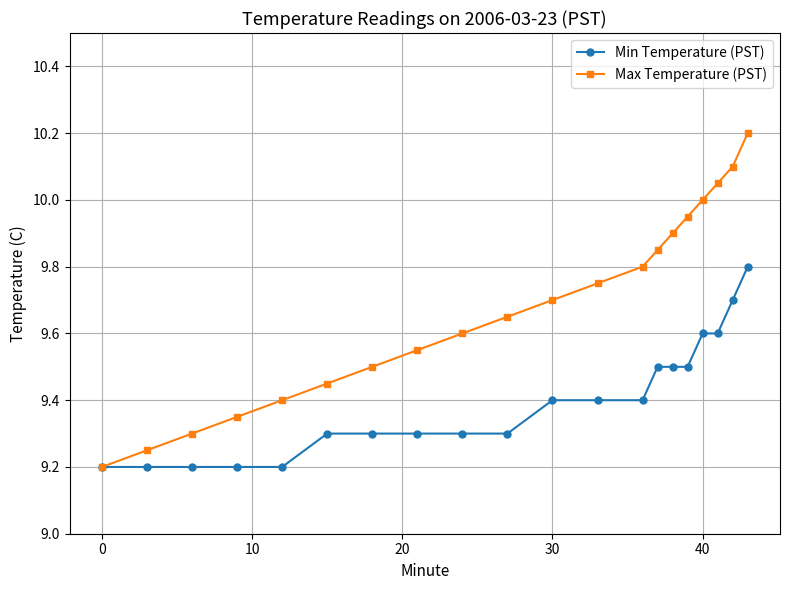

Which series has the largest range (max minus min)?

Max Temperature (PST)